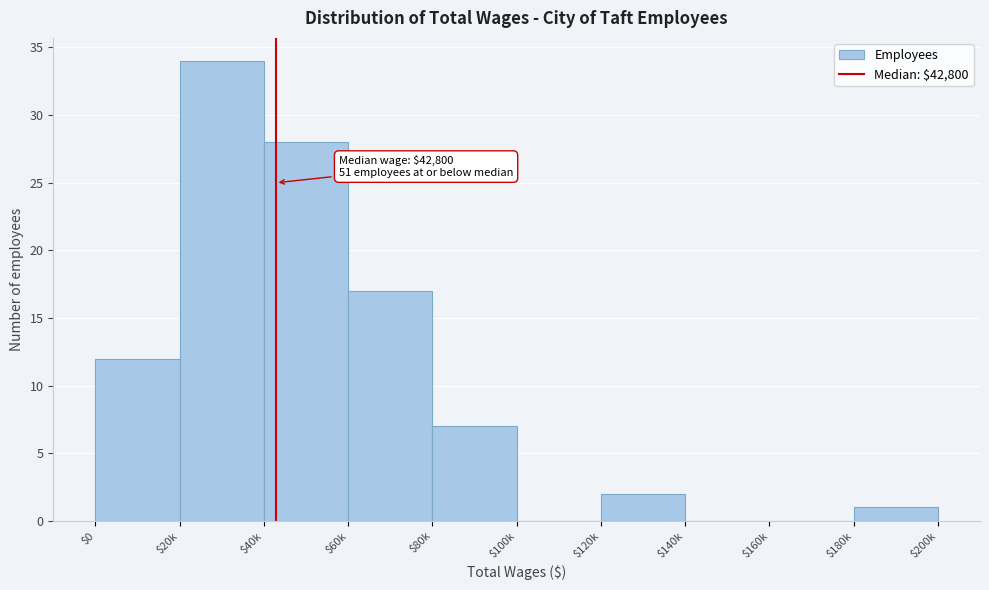

Which label corresponds to the largest value in the chart?

$20k